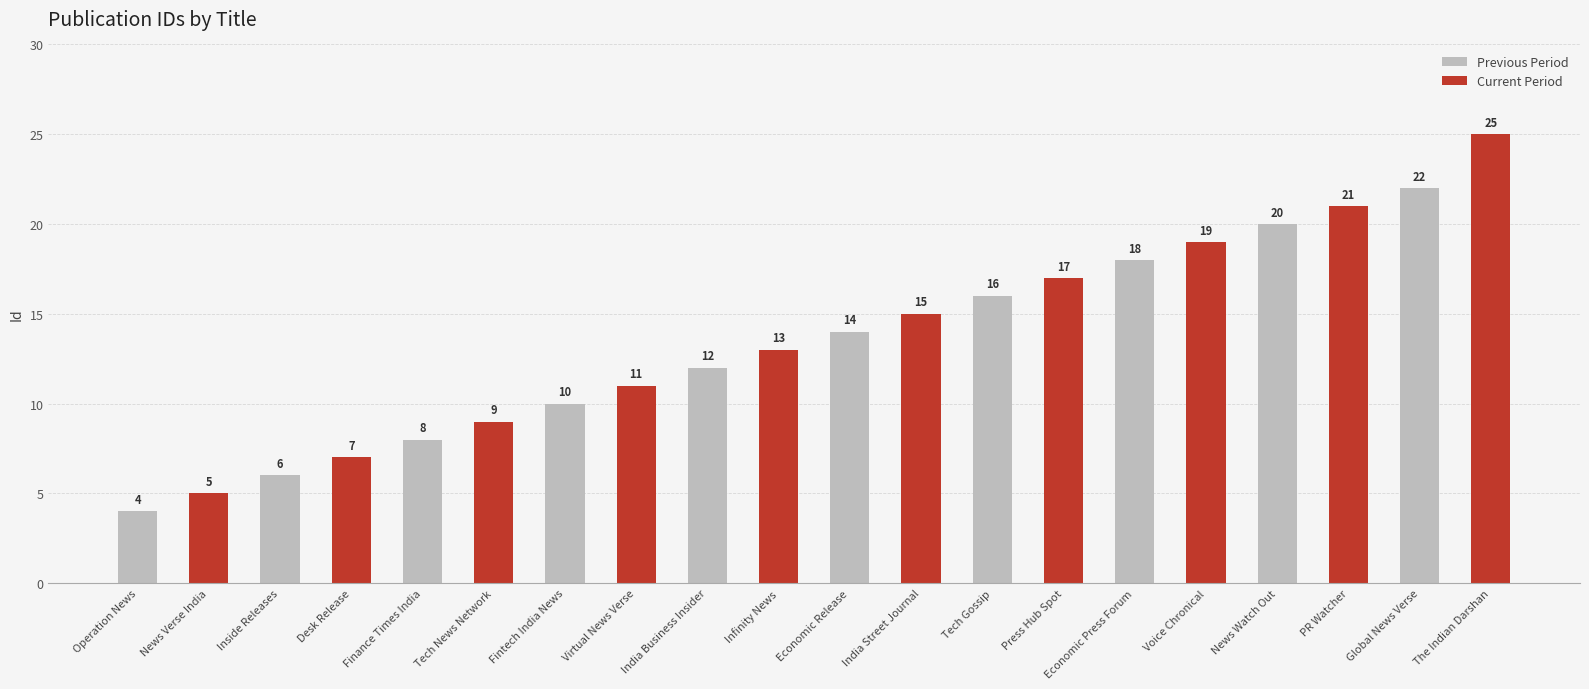

What is the value of the Current Period bar at the 7th from the left?

17